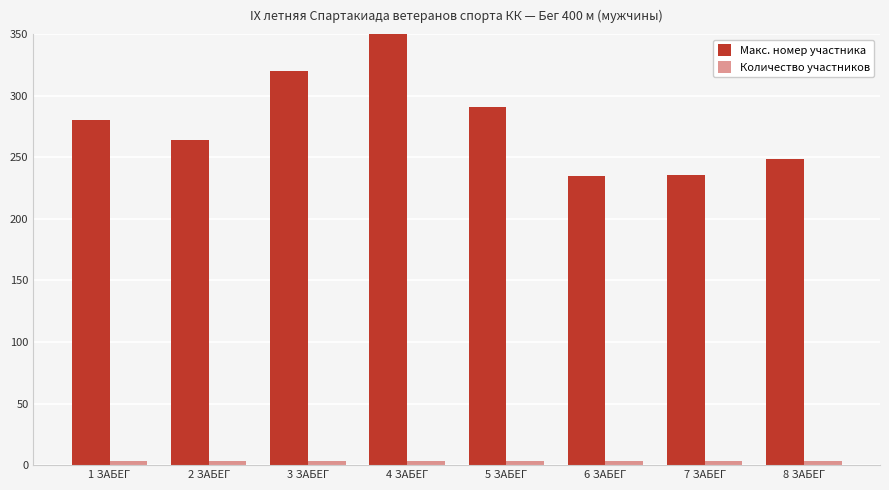

How many groups of bars are there?

8